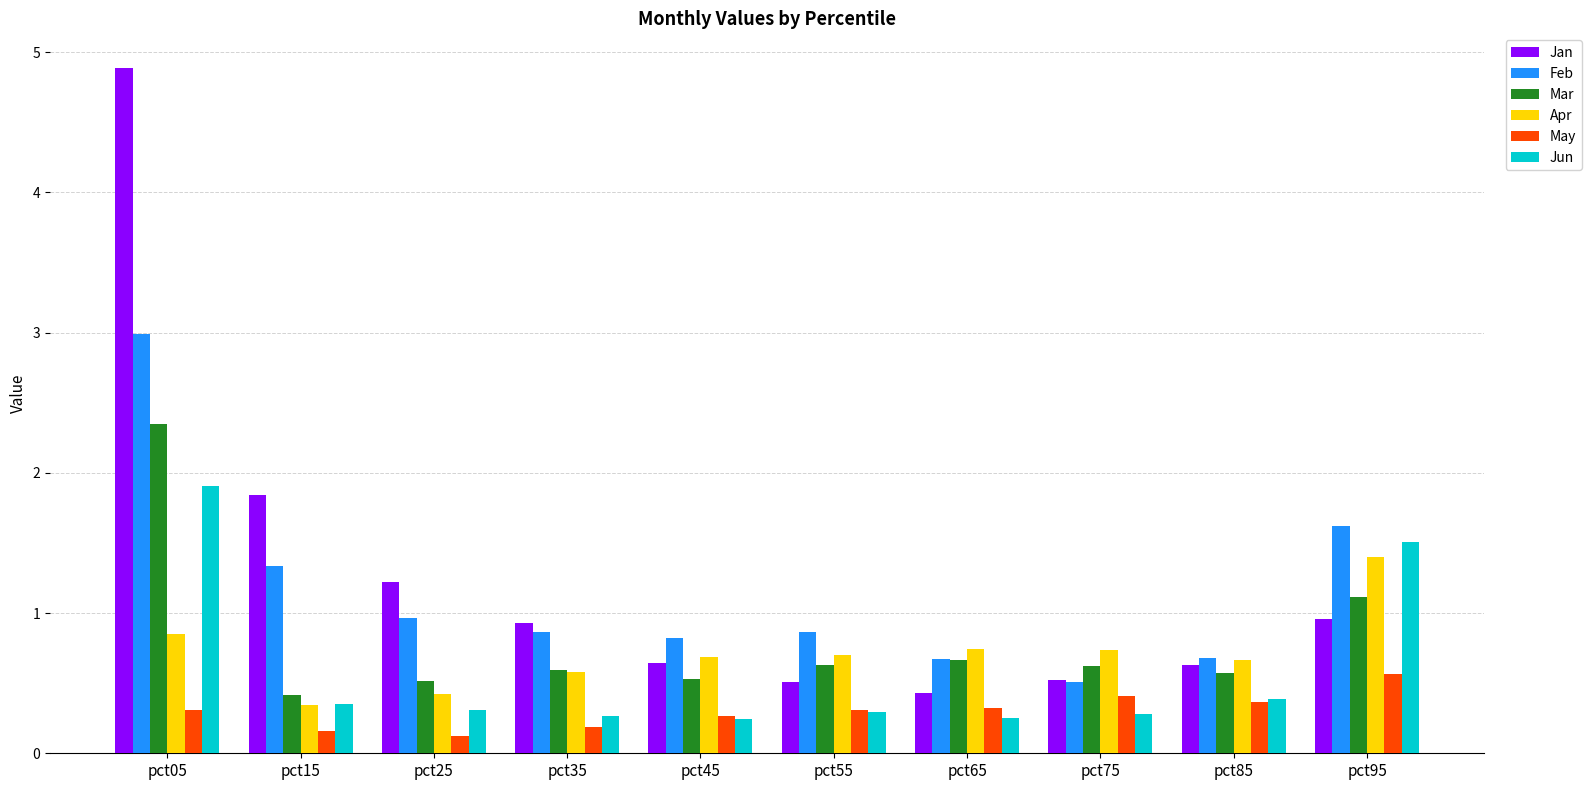

Between pct35 and pct85, which series saw the biggest shift?

Jan